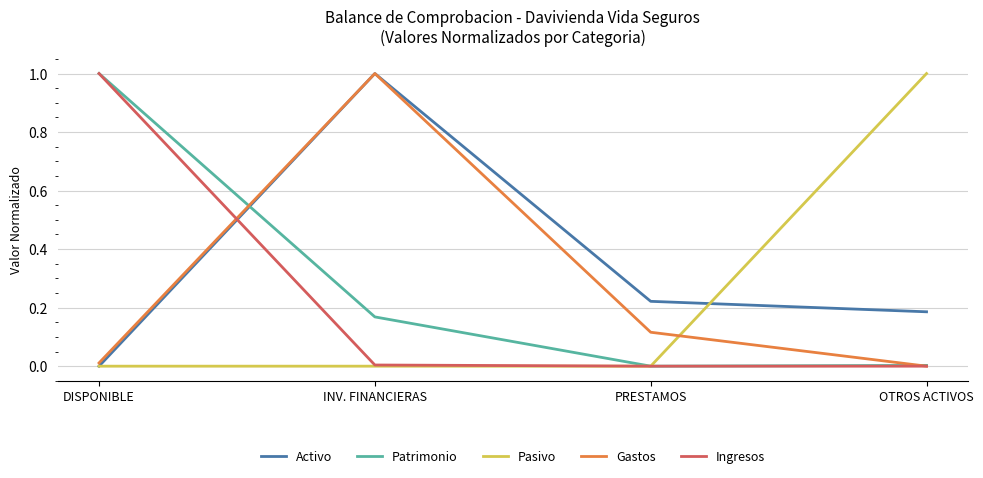

What is the total value across all series at PRESTAMOS?

0.3